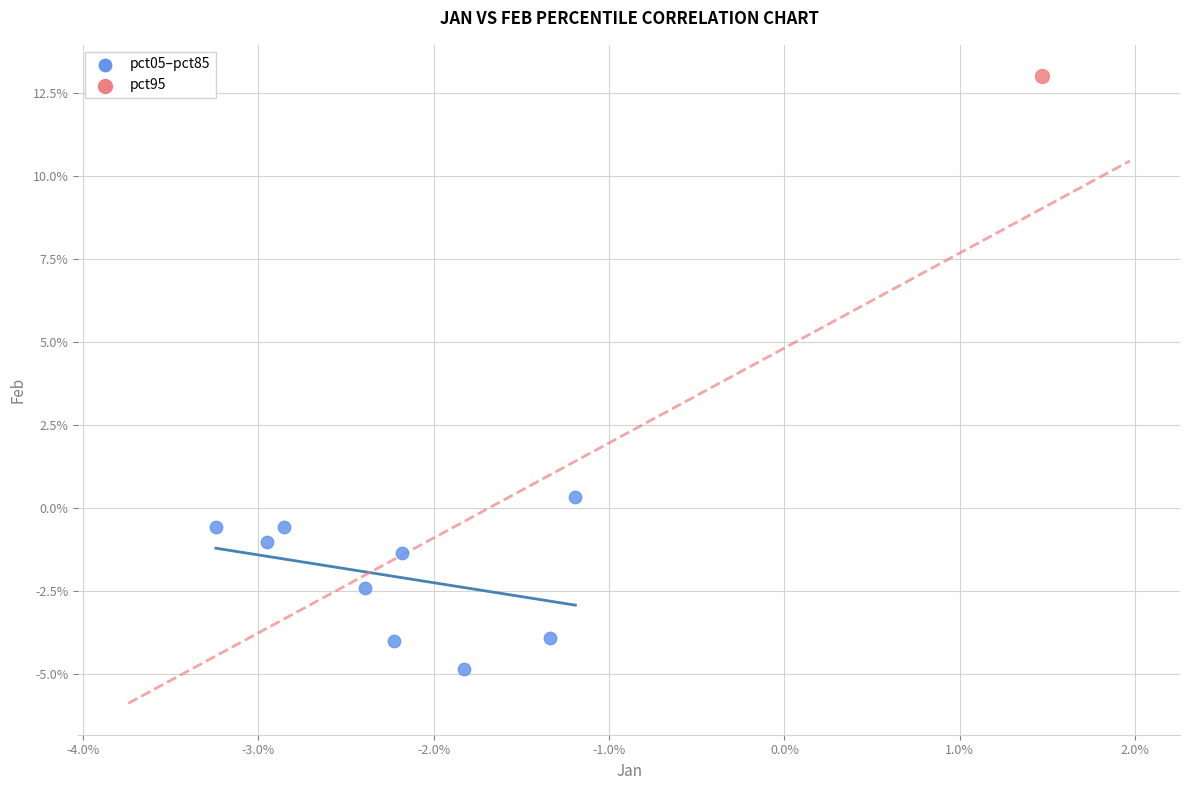

What are all the series names shown in the legend?

pct05–pct85, pct95